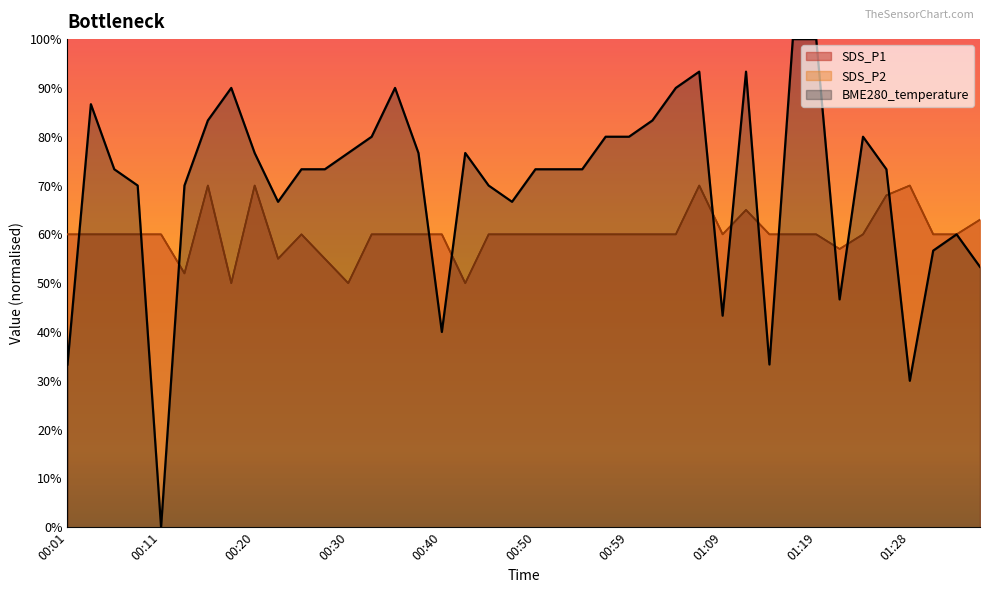

Where is SDS_P1 nearest to the value 0?

00:18